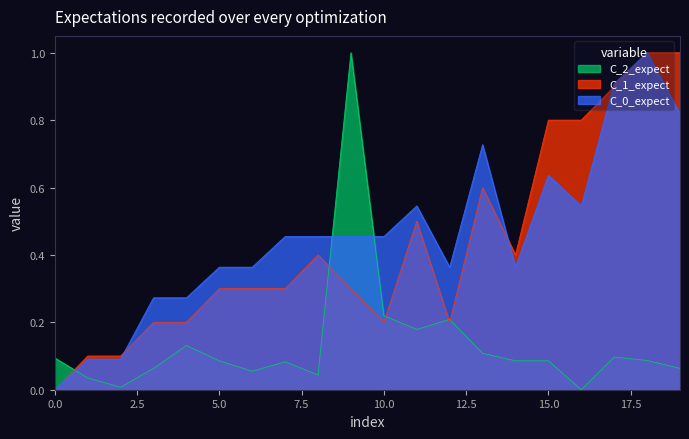

What is the highest value of the C_0_expect series?

1.0